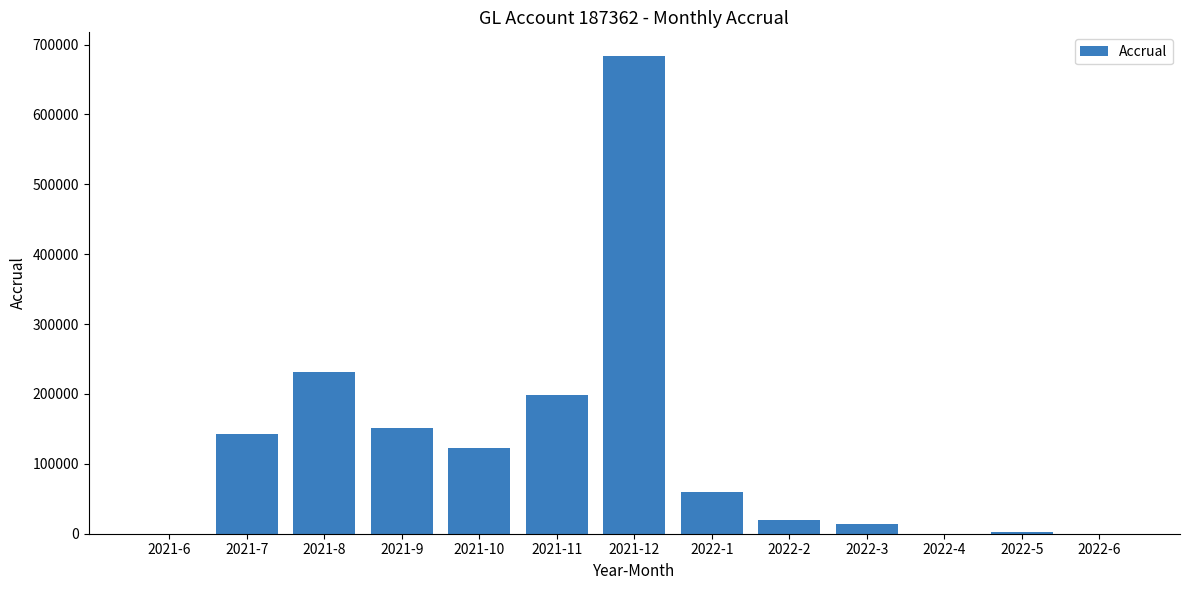

True or false: the data shows 95337.6 at 2021-7.

False